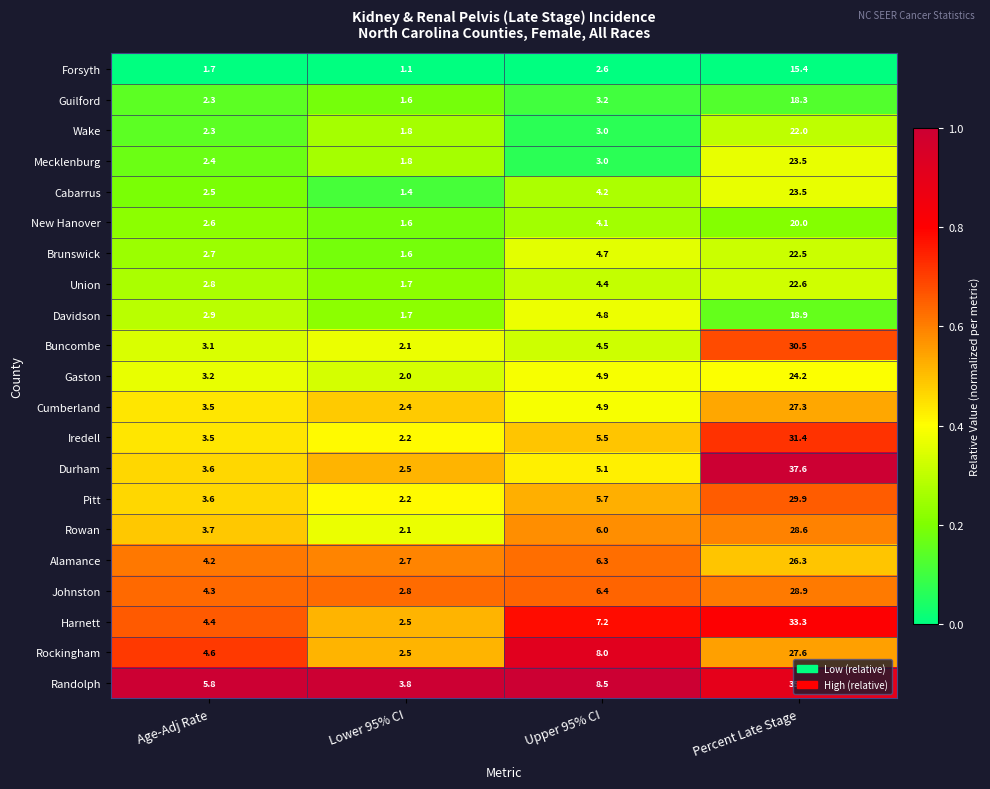

What is the total value across all series at Percent Late Stage?

547.7